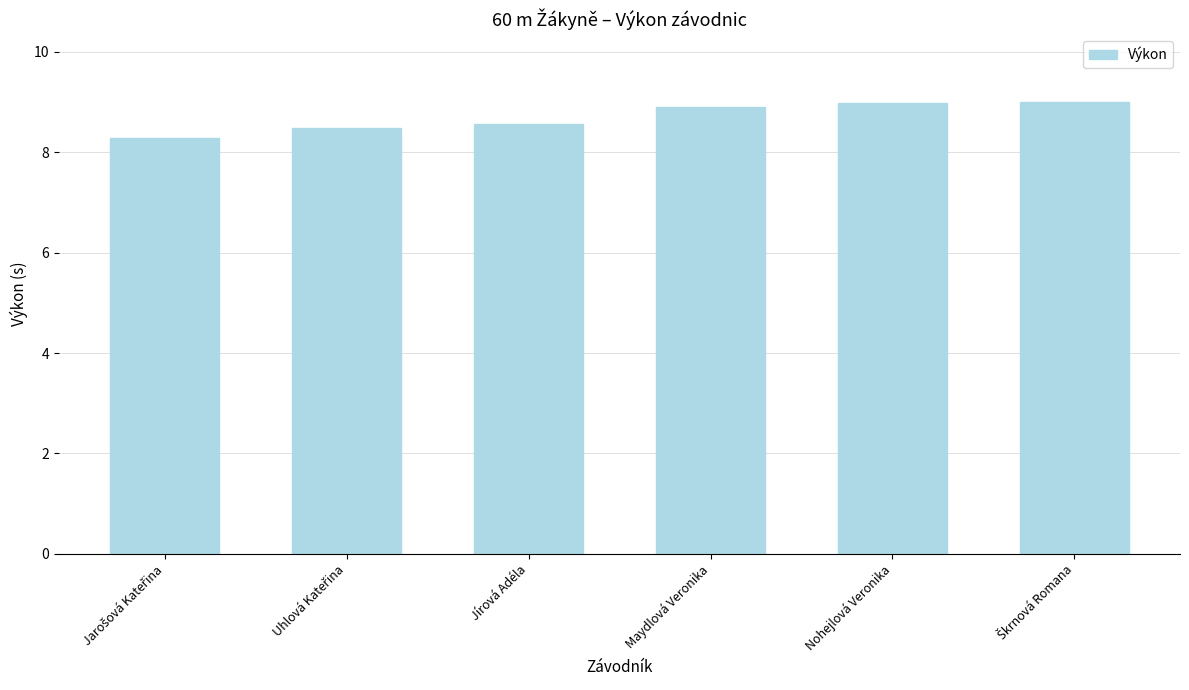

What is the difference between the maximum and minimum values?

0.7